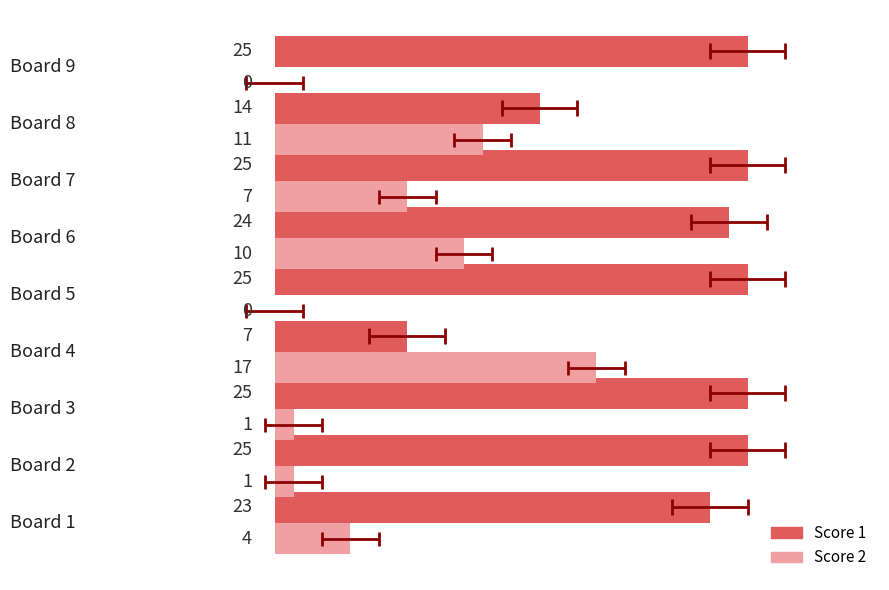

Reading left to right, list all the values displayed in this chart.

Score 1: 23	25	25	7	25	24	25	14	25
Score 2: 4	1	1	17	0	10	7	11	0